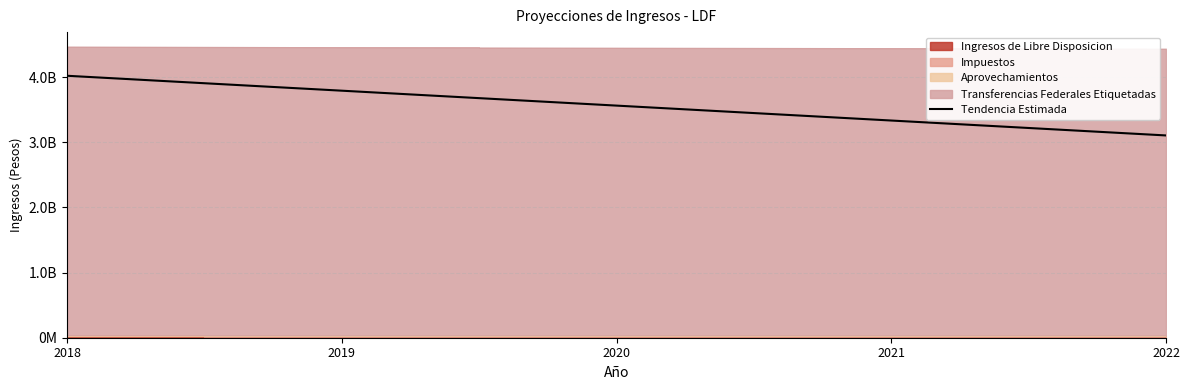

How many values exceed 3561745495?

3